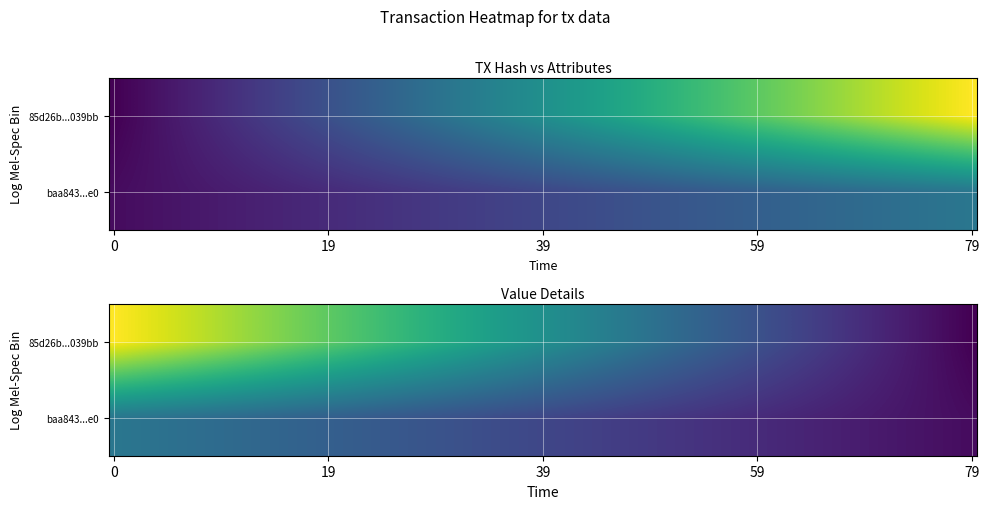

Is it true that 85d26b999226c9a744dca502221c74d113039bb equals -2 at 0?

False